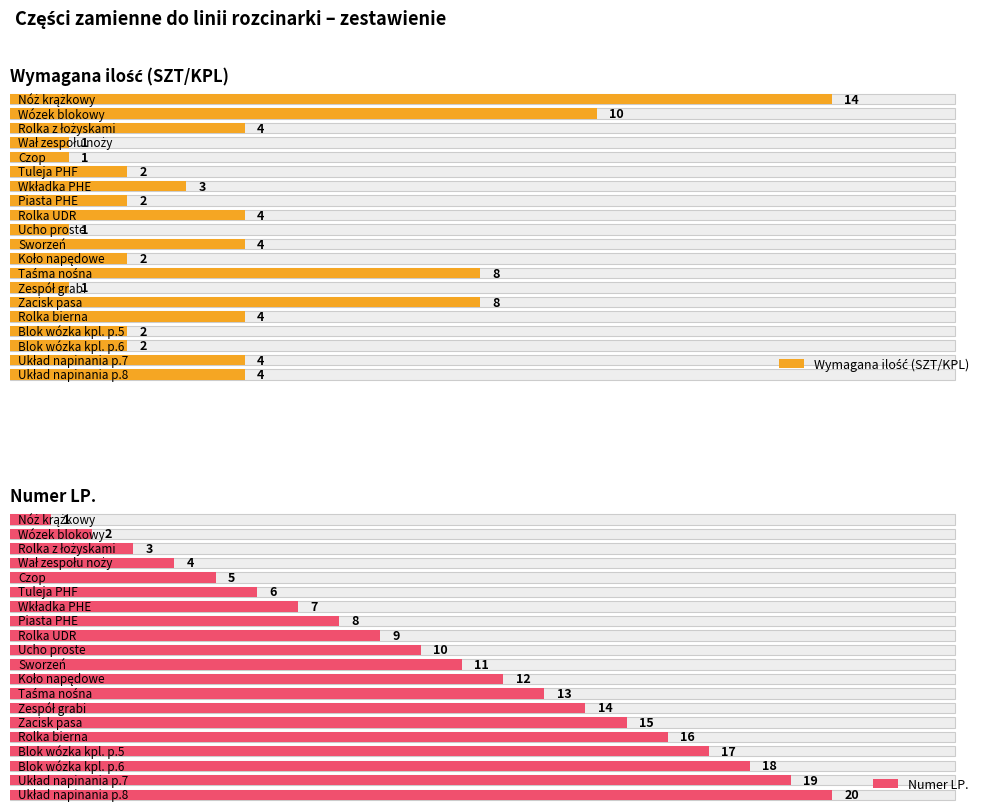

How many data points in Wymagana ilość are above 4?

4